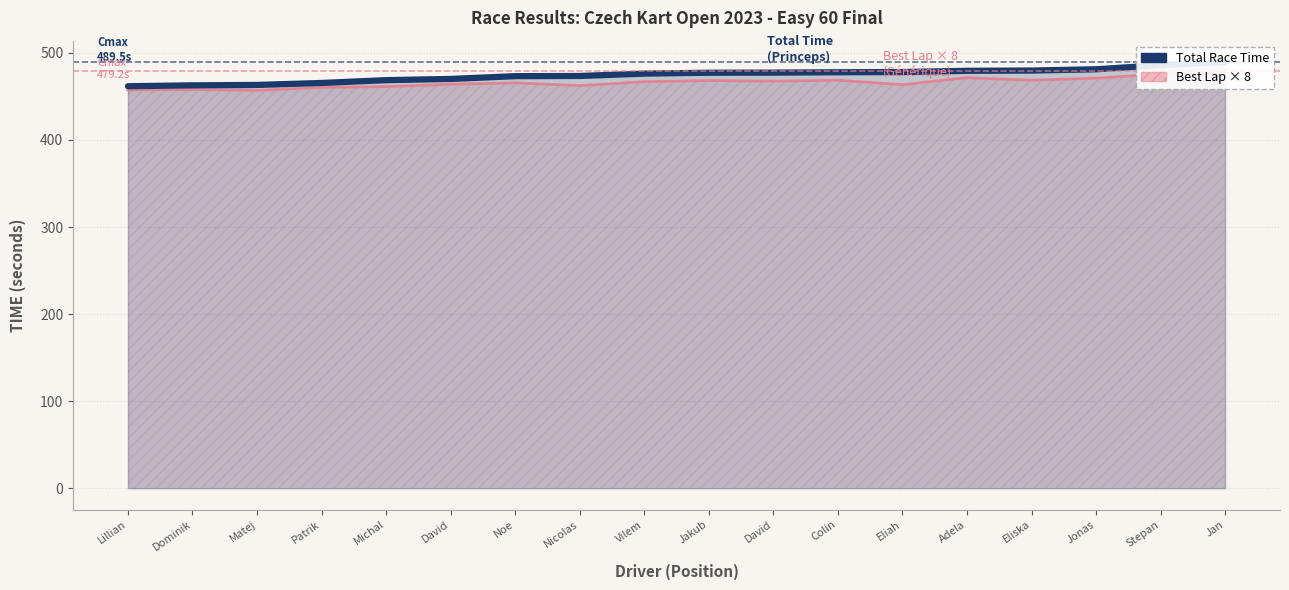

What value does the data have at Colin?

477.7